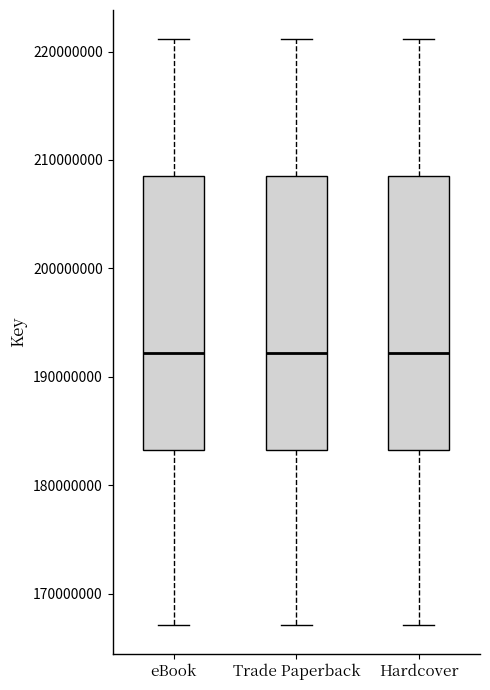

Where does the median line of the box for eBook sit on the y-axis? The values are not printed on the chart, so give them approximately, as read against the axis.

192000000